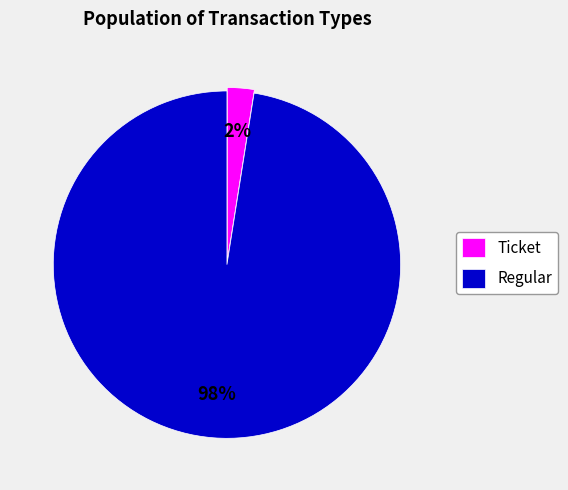

Rank the categories by value from lowest to highest.

Ticket, Regular